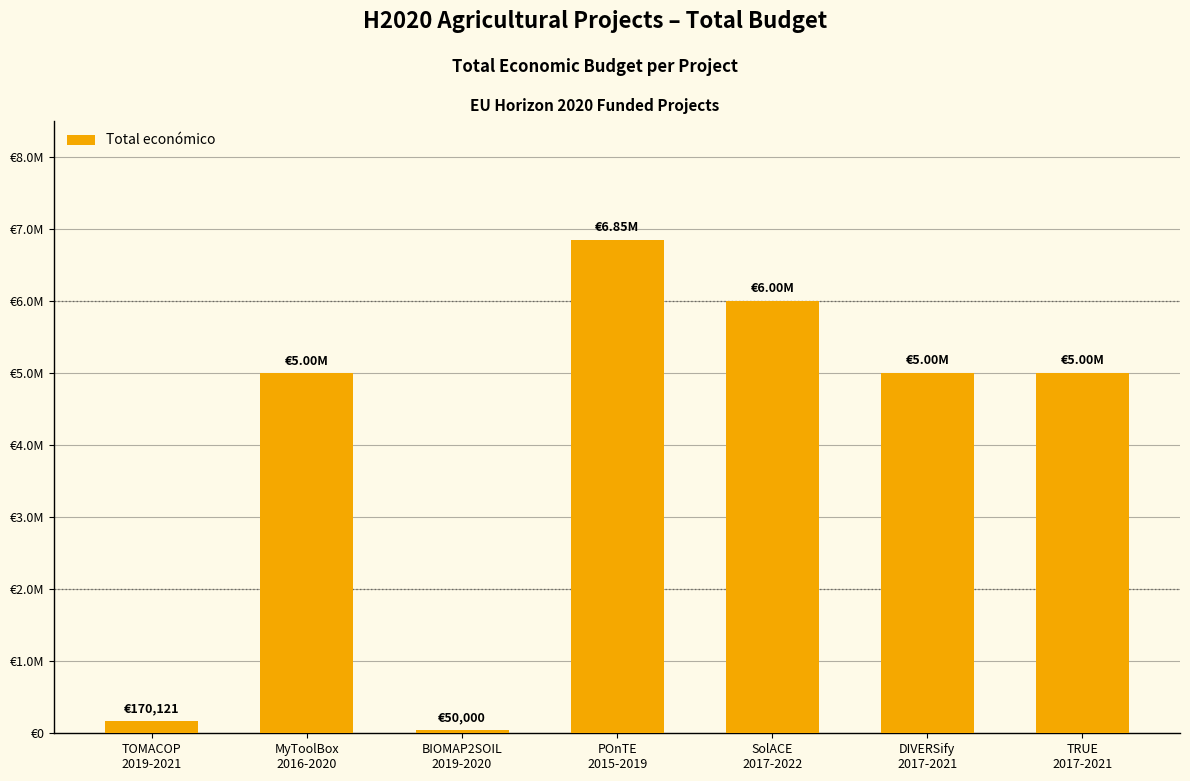

What is the smallest value displayed?

50000